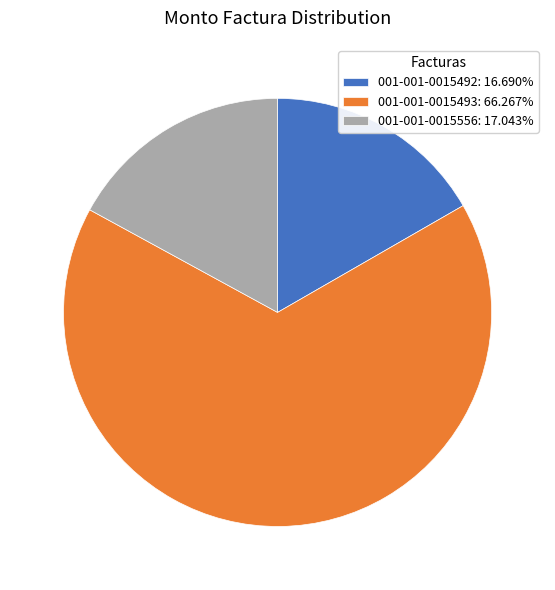

Count the number of slices in the pie.

3